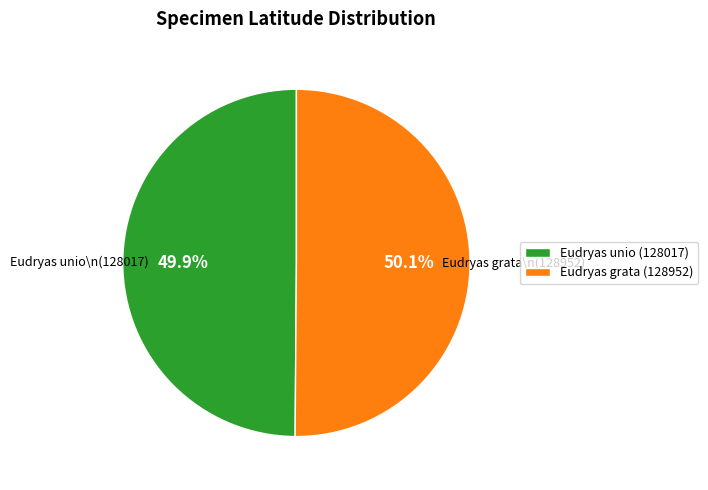

Is there a majority slice in this chart?

Yes